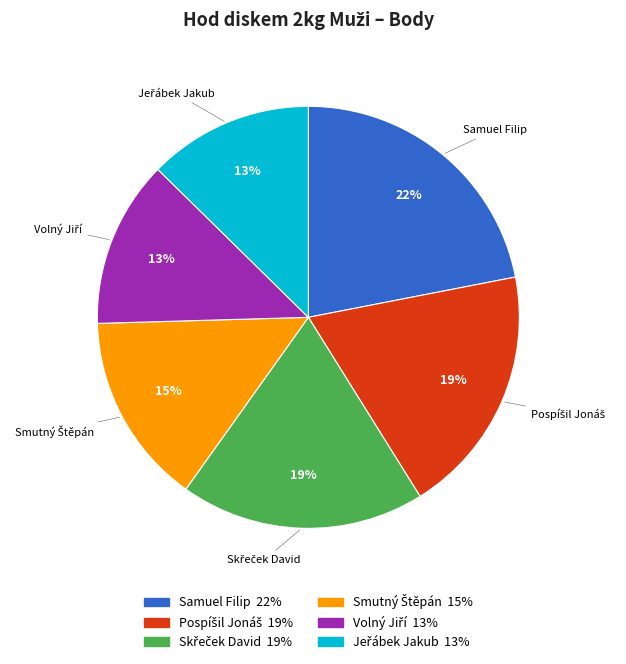

The Samuel Filip slice represents 33% of the pie. True or false?

False